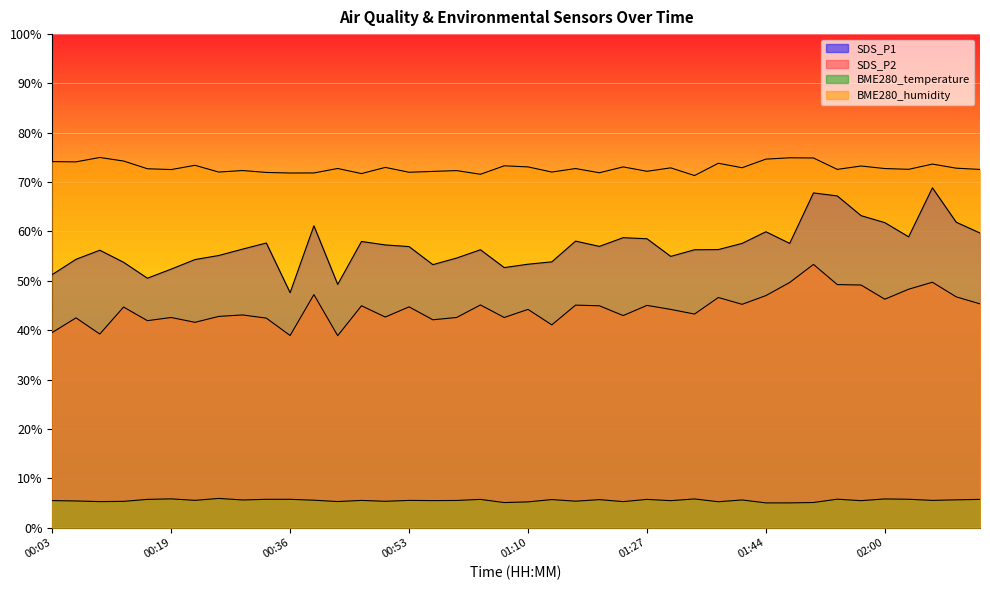

True or false: BME280_temperature has more than 1 points higher than both neighbors.

True